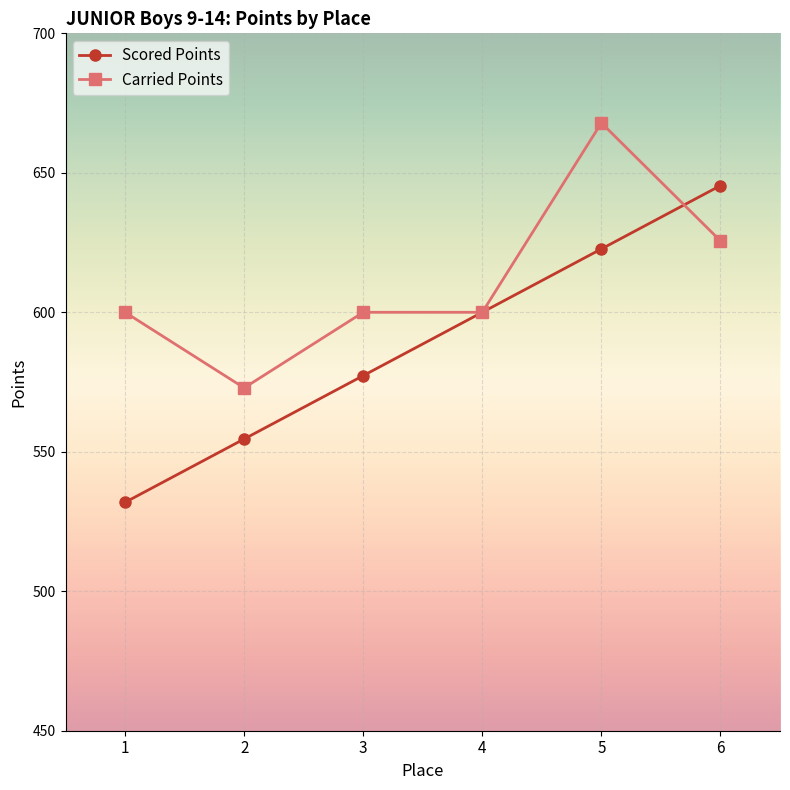

Which series has the widest spread of values?

Scored Points